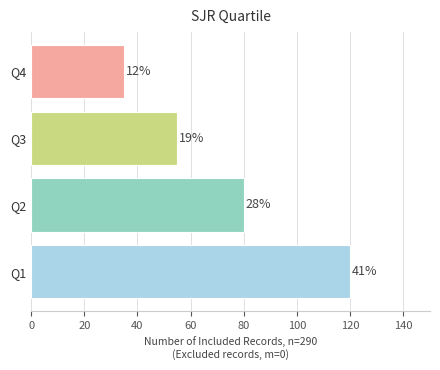

How many bars are there in total?

4